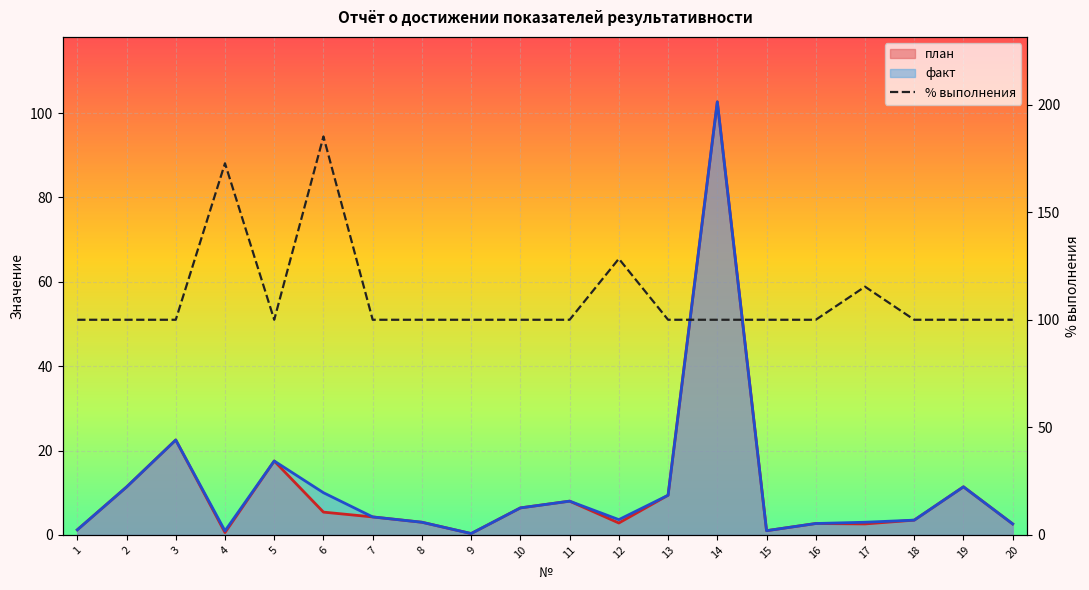

What is the average value?

110.1